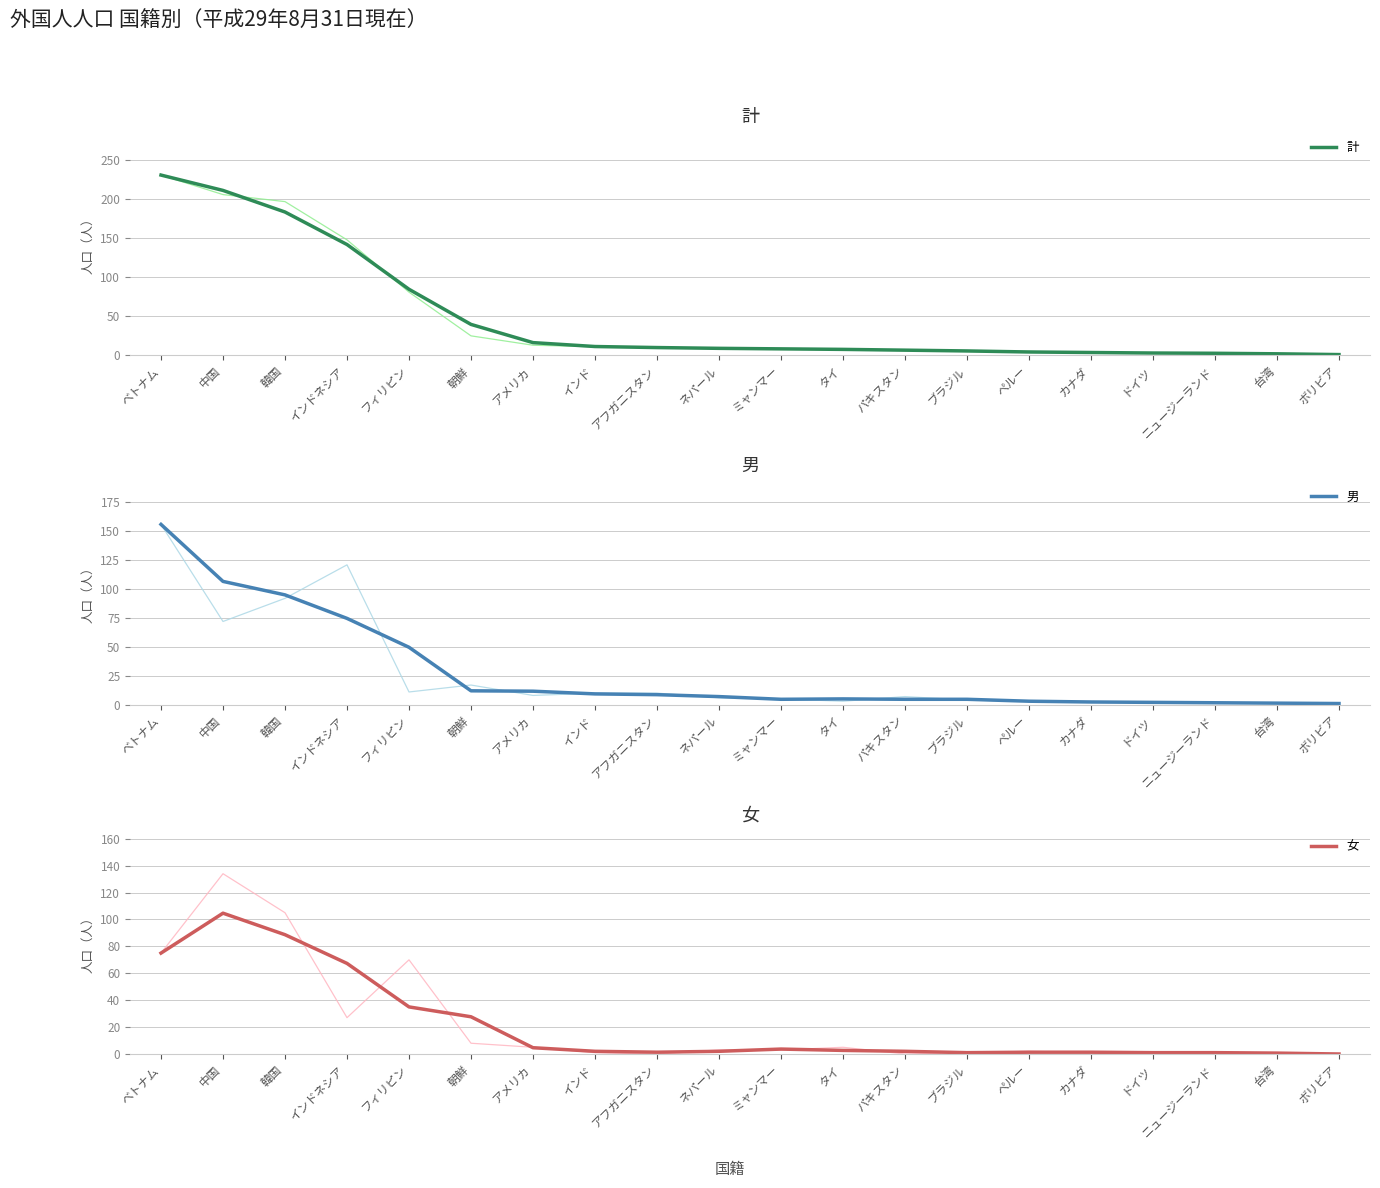

How many data points does each series have?

20